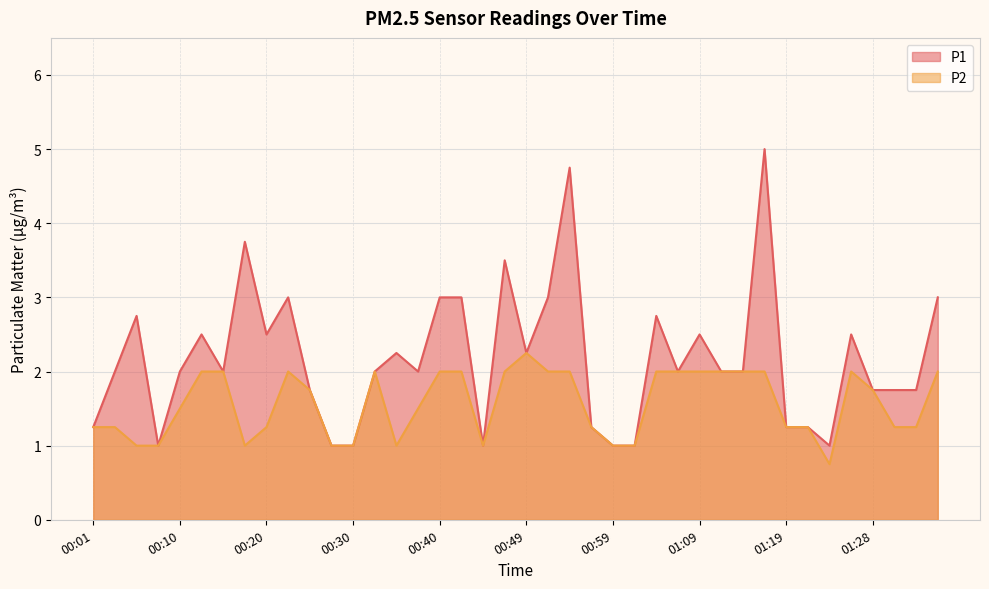

At 00:57, list the series in order from smallest to largest.

P1, P2